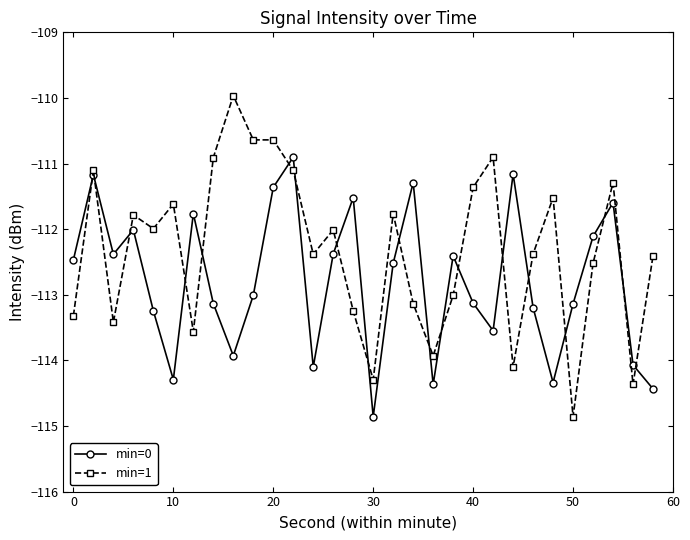

Rank the series by their average value, from highest to lowest.

min=1, min=0